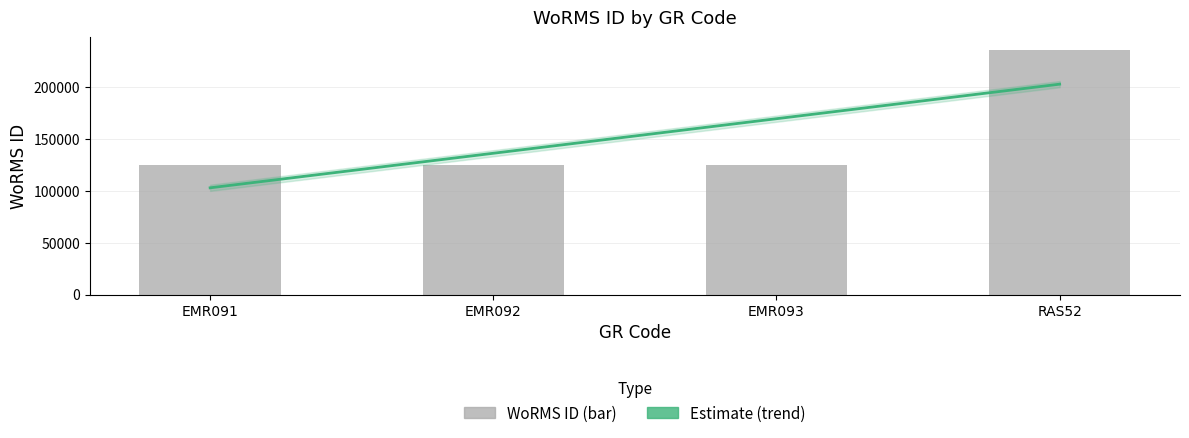

Is it true that the value at EMR093 is 125134?

True